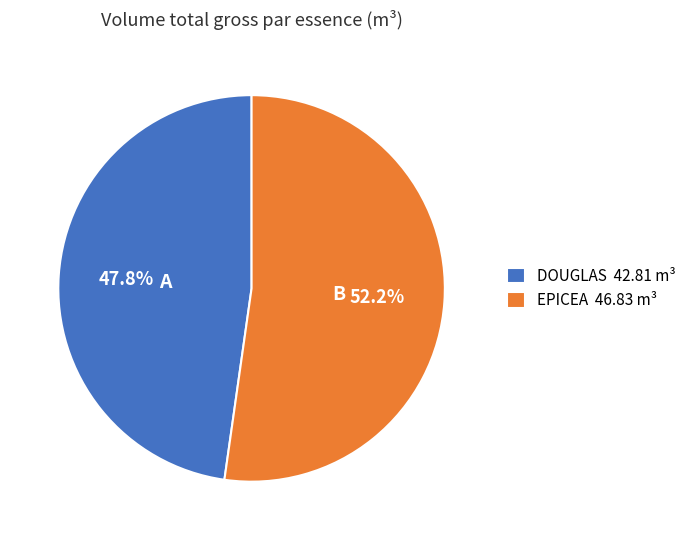

Which slice is the smallest?

DOUGLAS 42.81 m³